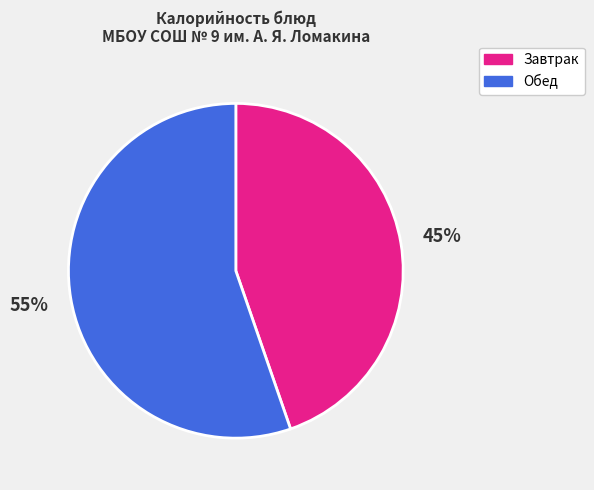

Is there any slice that represents more than half of the pie?

Yes